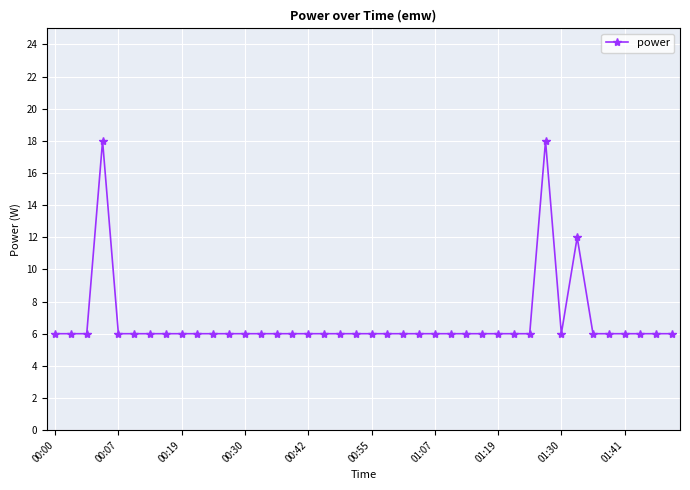

What is the difference between the maximum and minimum values?

12